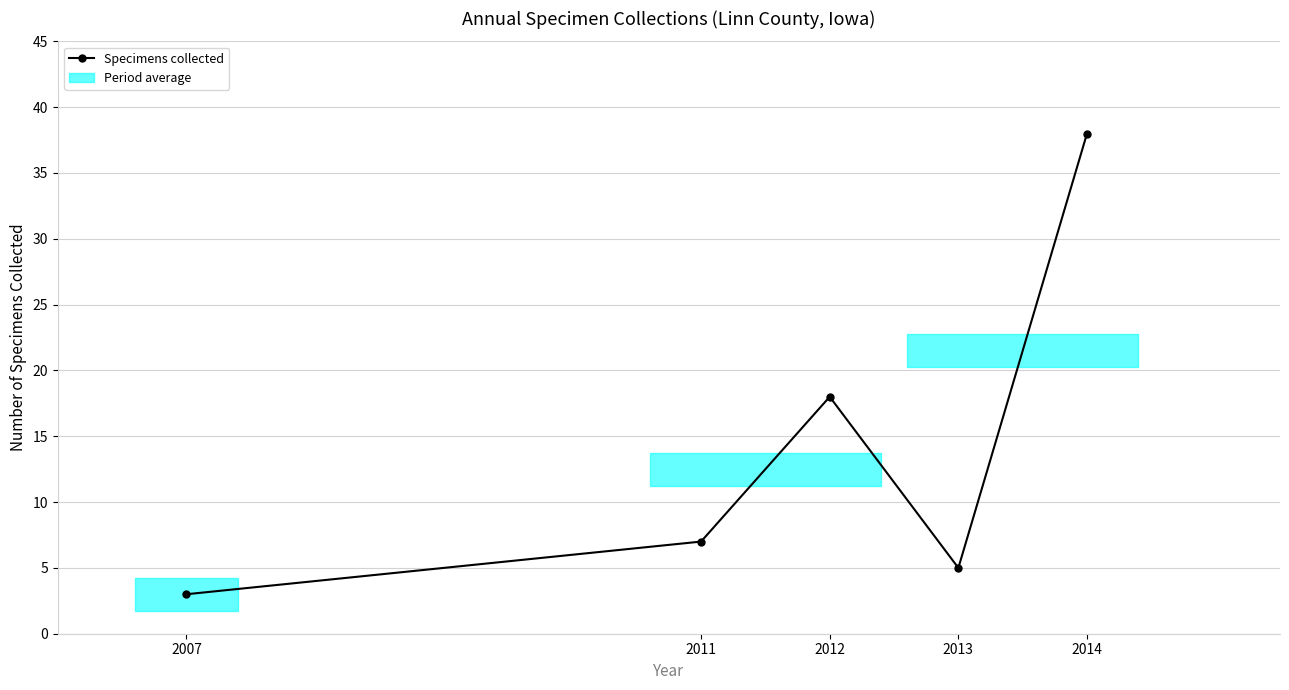

True or false: there are more than 2 points higher than both neighbors.

False